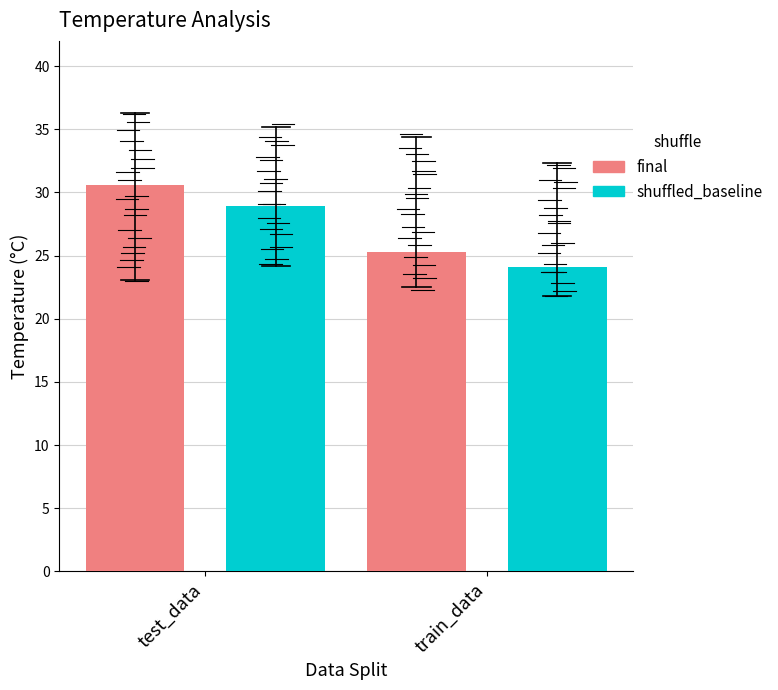

Reading right to left, transcribe all the data shown in this chart.

final: 25.3	30.6
shuffled_baseline: 24.1	28.9